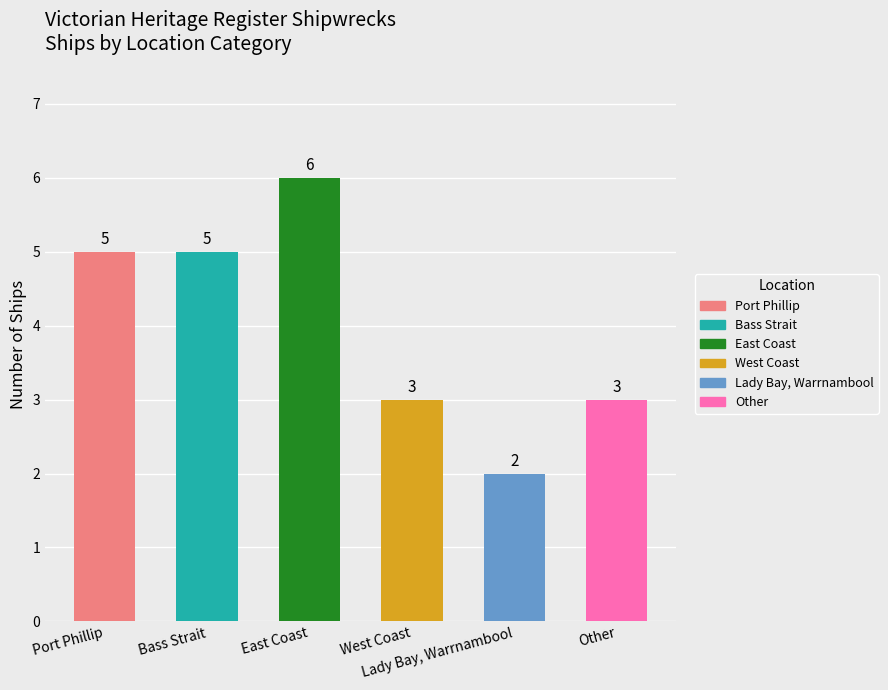

At which category does the chart reach its minimum across all series?

Lady Bay, Warrnambool